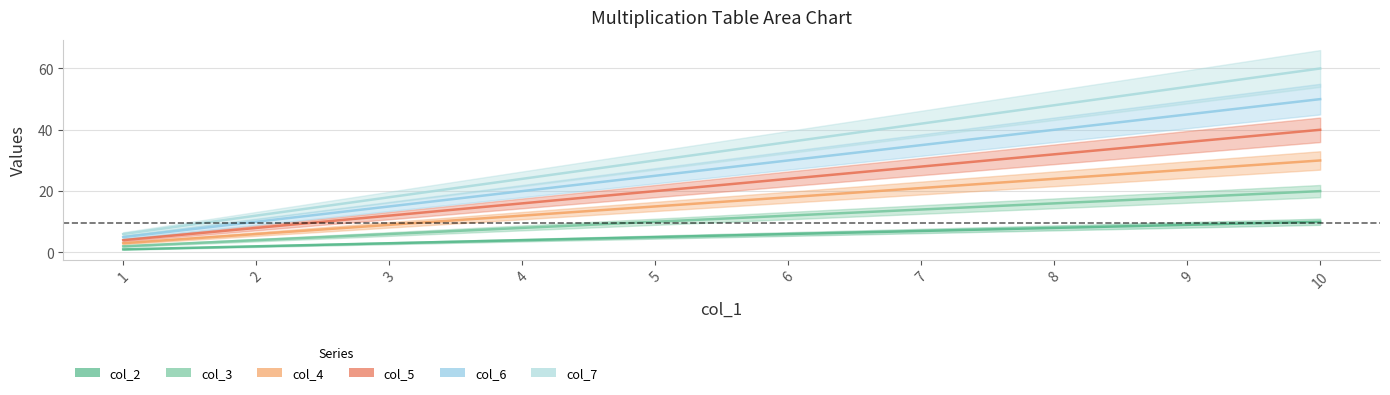

Which category has the highest value across all series?

10